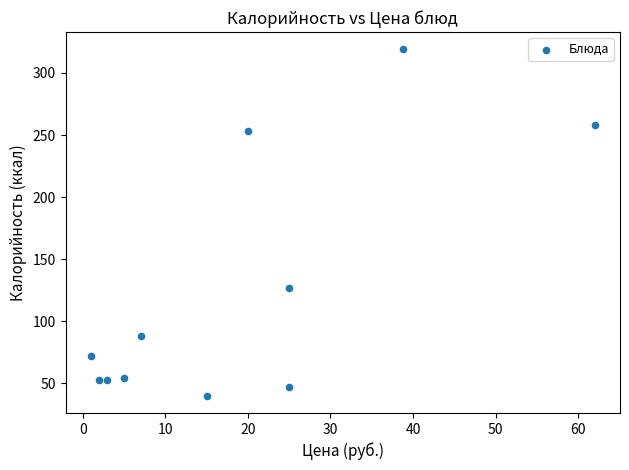

What is the range of Y values (max minus min)?

279.0